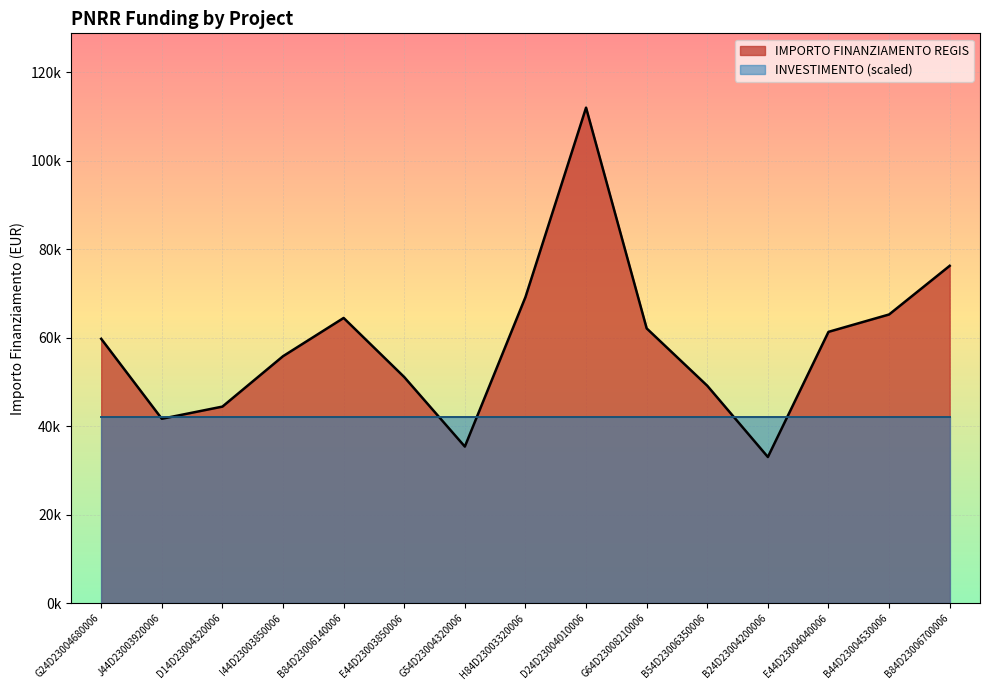

The chart shows a value of 134581.6 at B84D23006700006. True or false?

False